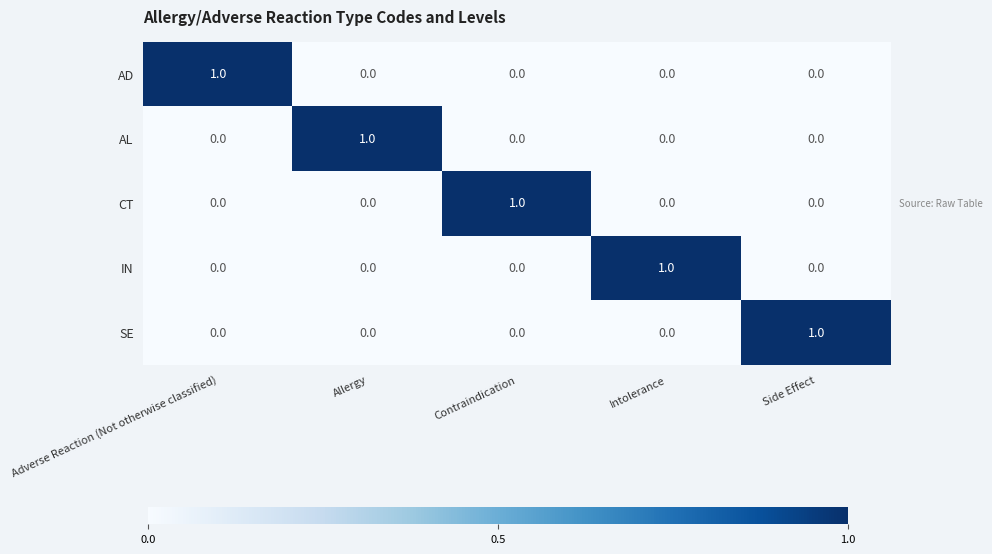

Reading left to right, what are all the values shown in this chart?

AD: Adverse Reaction (Not otherwise classified)=1	Allergy=0	Contraindication=0	Intolerance=0	Side Effect=0
AL: Adverse Reaction (Not otherwise classified)=0	Allergy=1	Contraindication=0	Intolerance=0	Side Effect=0
CT: Adverse Reaction (Not otherwise classified)=0	Allergy=0	Contraindication=1	Intolerance=0	Side Effect=0
IN: Adverse Reaction (Not otherwise classified)=0	Allergy=0	Contraindication=0	Intolerance=1	Side Effect=0
SE: Adverse Reaction (Not otherwise classified)=0	Allergy=0	Contraindication=0	Intolerance=0	Side Effect=1